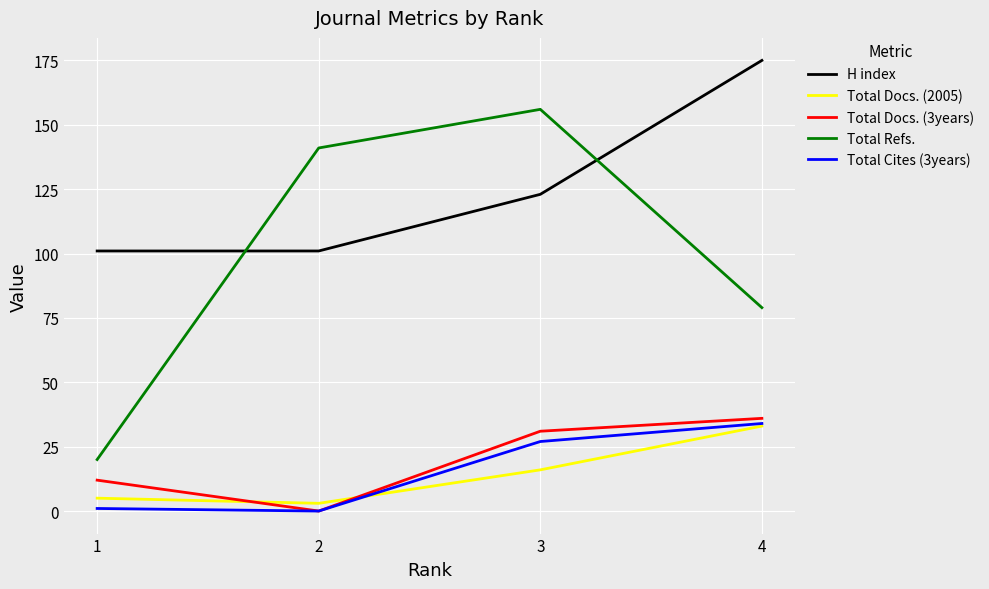

Read the H index value at 2.

101